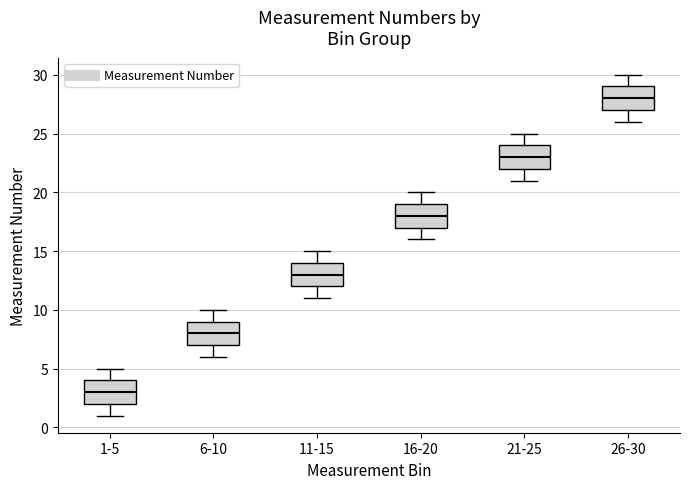

Reading left to right, transcribe this box plot: for each box, give where its median line is, the range the box spans, and where its two whiskers end, as read against the y-axis. The values are not printed on the chart, so give them approximately, as read against the axis.

1-5: median 3, box 2 to 4, whiskers 1 to 5
6-10: median 8, box 7 to 9, whiskers 6 to 10
11-15: median 13, box 12 to 14, whiskers 11 to 15
16-20: median 18, box 17 to 19, whiskers 16 to 20
21-25: median 23, box 22 to 24, whiskers 21 to 25
26-30: median 28, box 27 to 29, whiskers 26 to 30